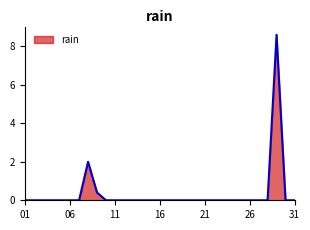

What is the greatest value displayed?

8.6